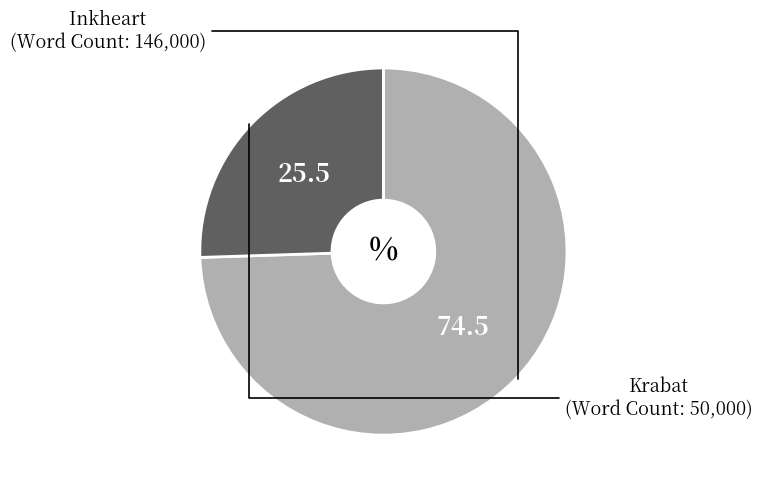

Is there any slice that represents more than half of the pie?

Yes